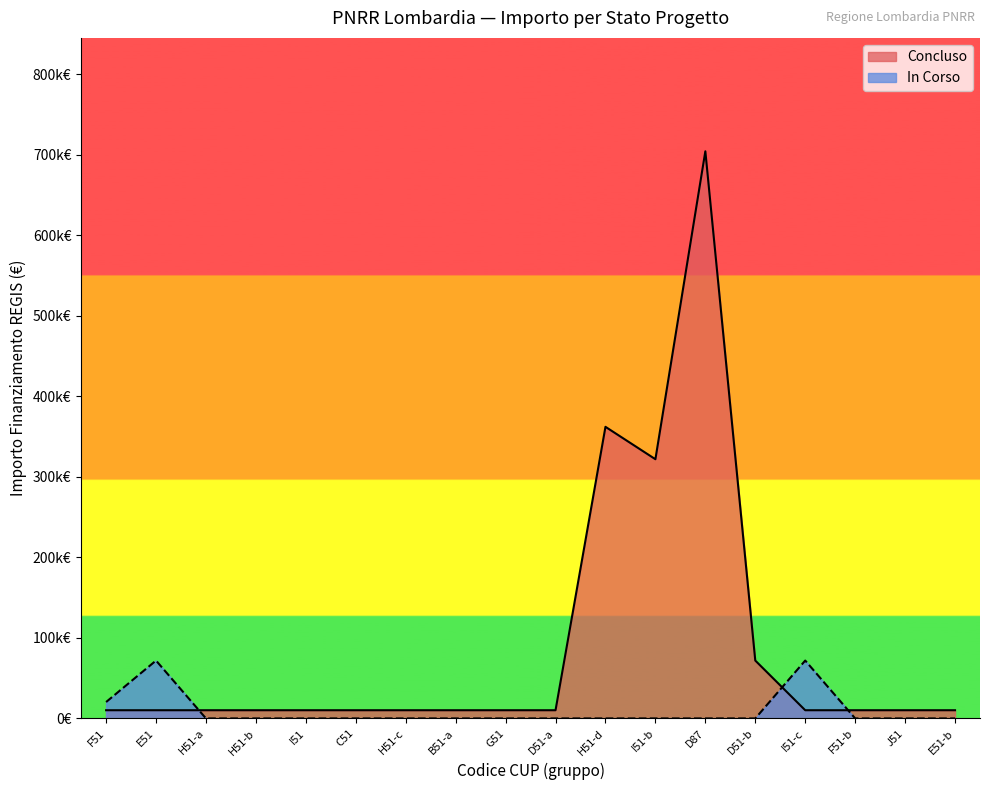

Between 1.3 and 1.3, which series saw the biggest shift?

Concluso